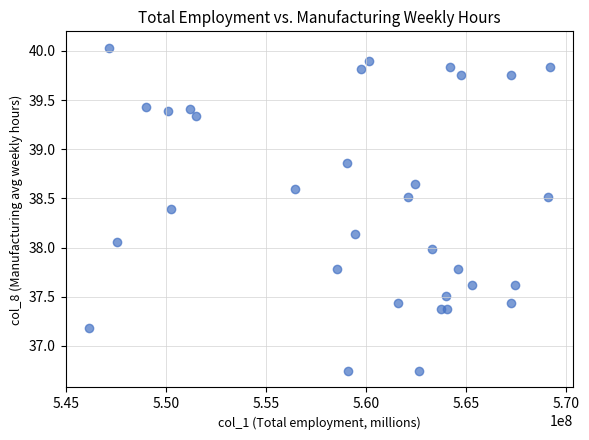

What is the range of X values (max minus min)?

23112906.2